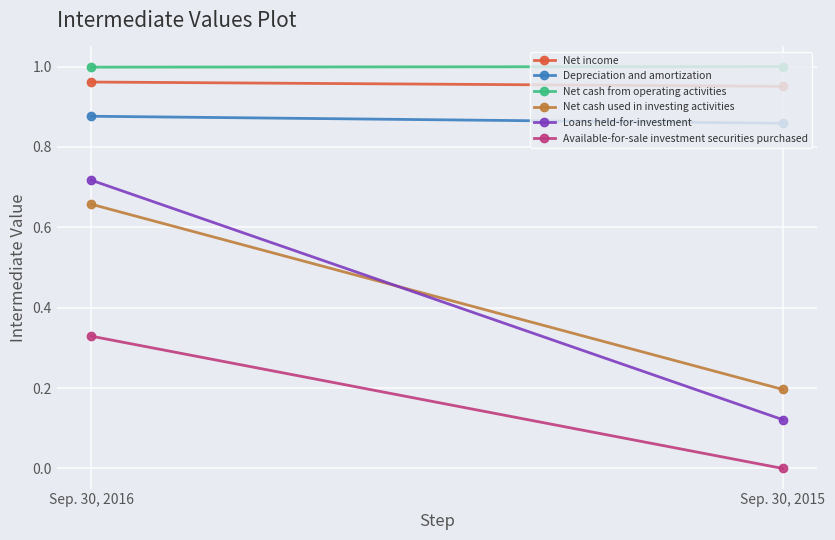

Which series has the largest range (max minus min)?

Loans held-for-investment